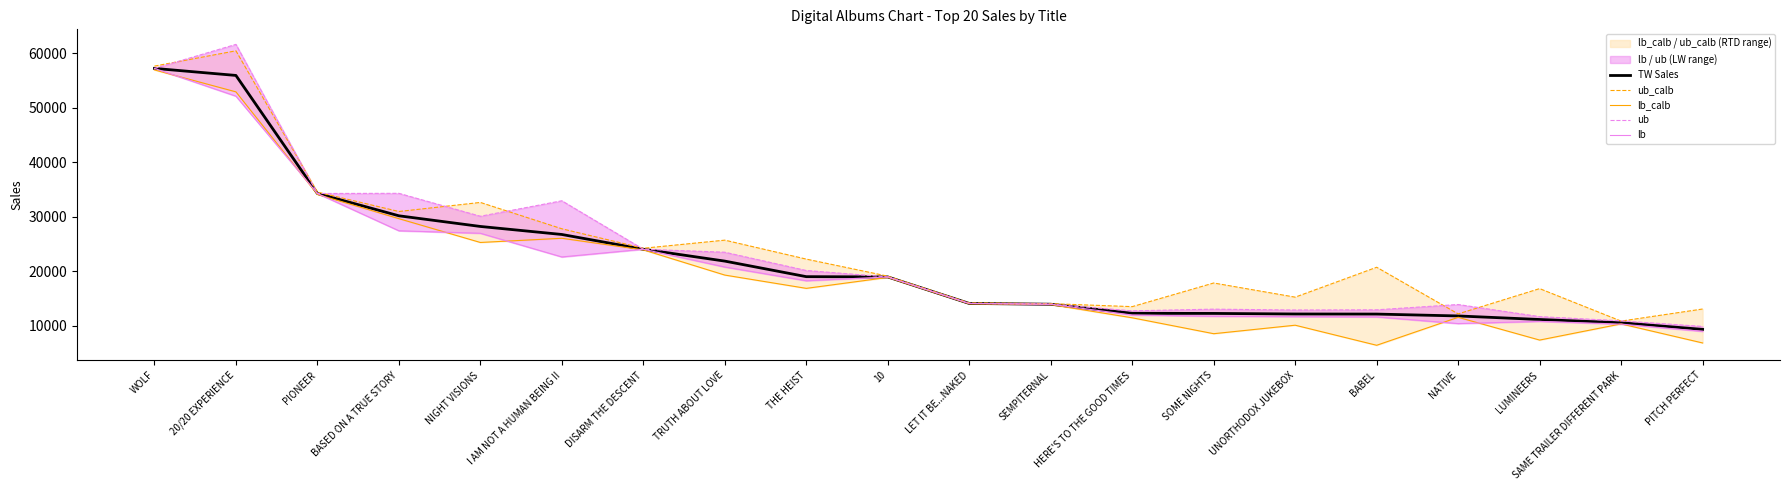

What are all the series names shown in the legend?

TW Sales, ub_calb, lb_calb, ub, lb